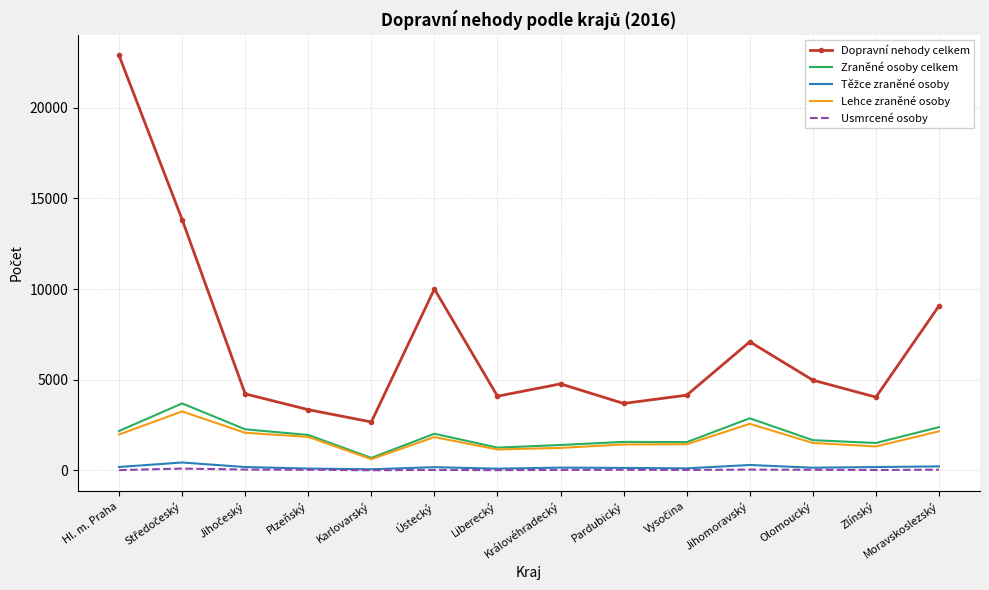

The value of Zraněné osoby celkem at Karlovarský is 694. True or false?

True